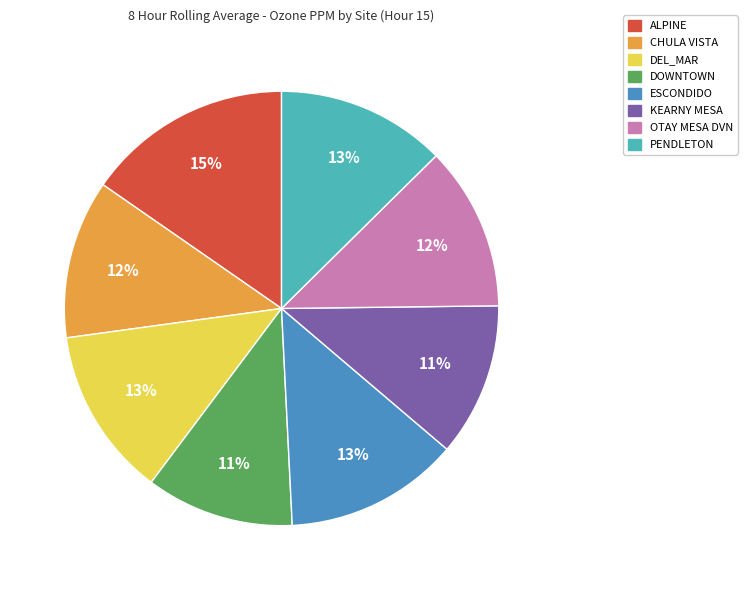

How many slices are in this pie chart?

8